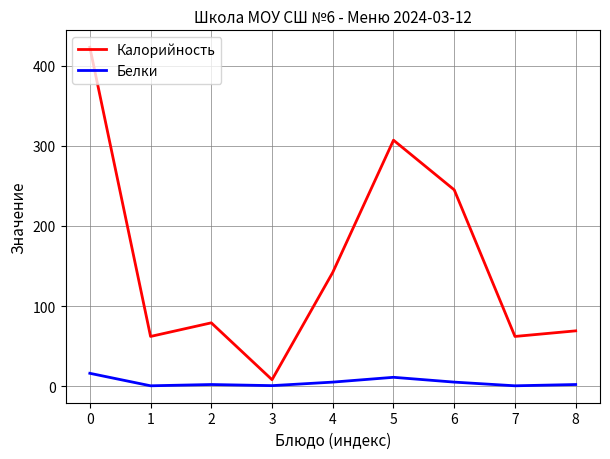

What is the difference between the maximum and minimum values in the Белки series?

15.6